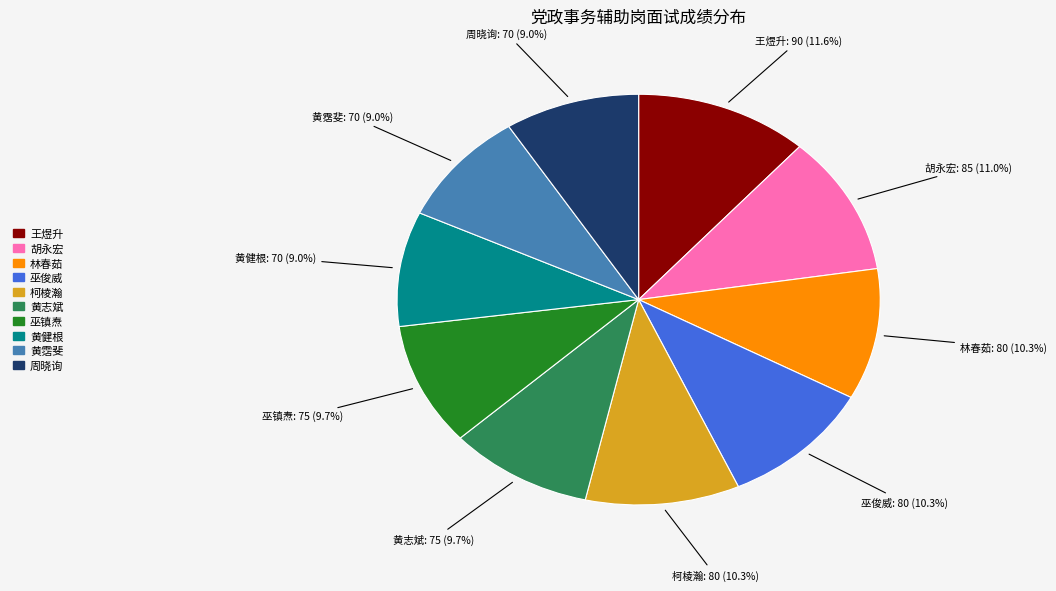

What percentage do 黄志斌 and 巫俊威 together represent?

20.0%